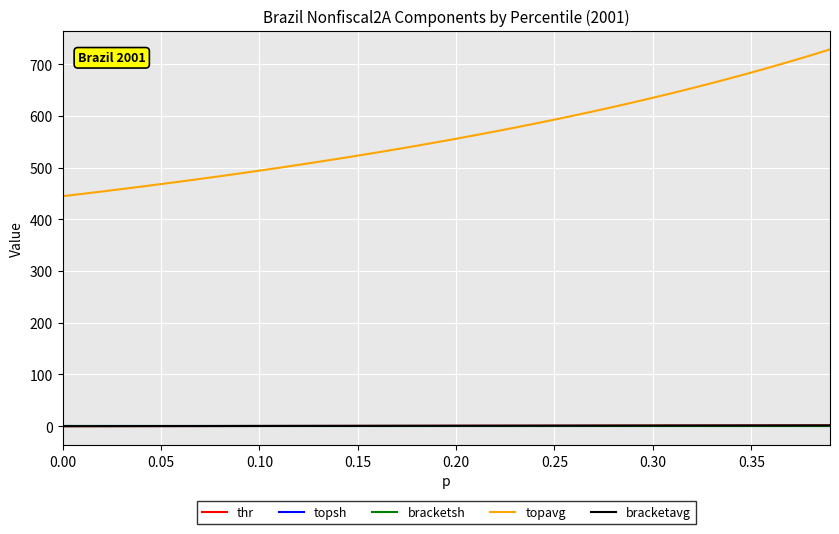

Which series has the largest range (max minus min)?

topavg